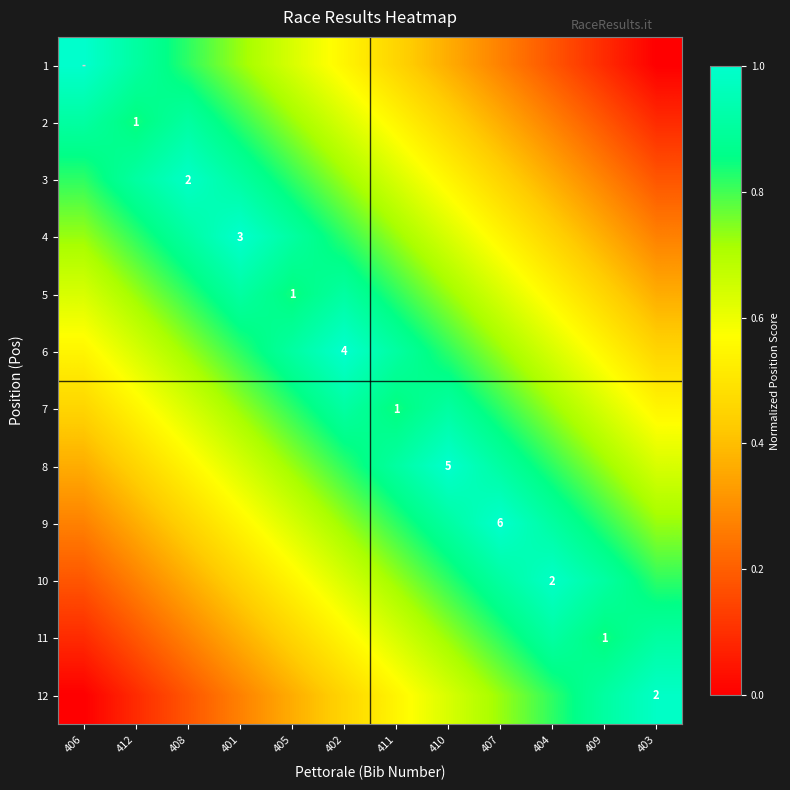

What is the greatest value displayed?

1.0